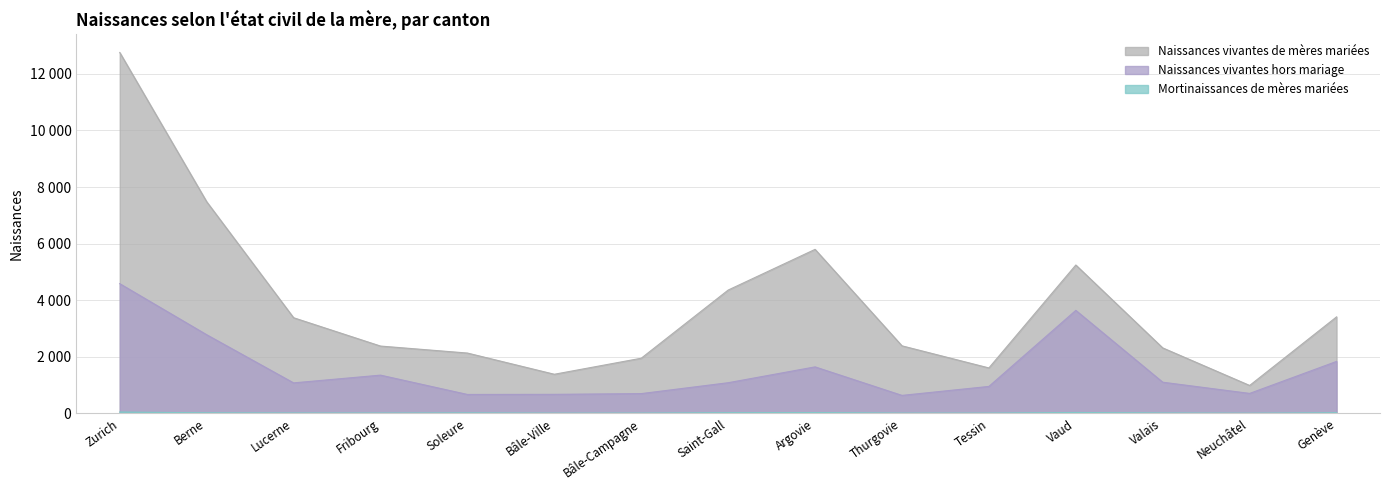

True or false: Naissances vivantes de mères mariées has more than 2 points higher than both neighbors.

False